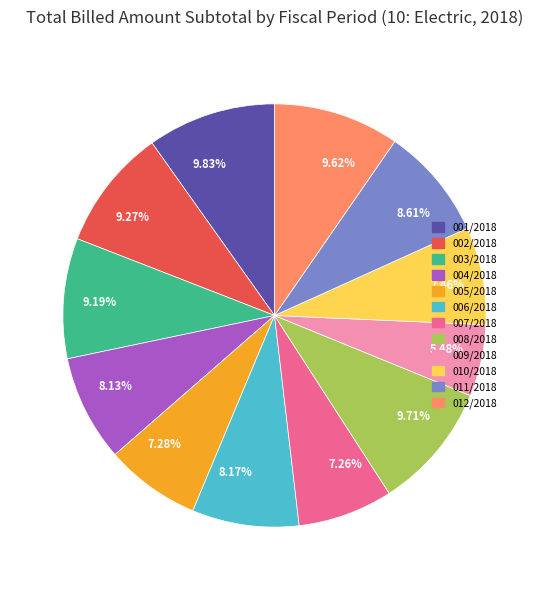

What is the smallest slice in the pie chart?

5.48%